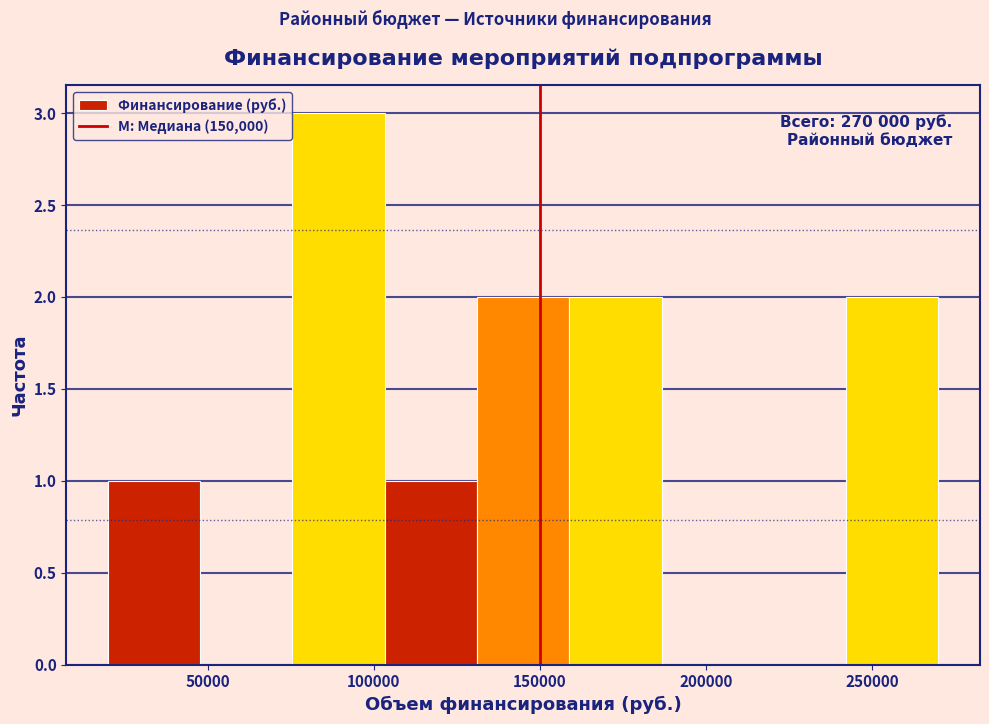

Which range on the x-axis has the tallest bar?

75000 to 105000